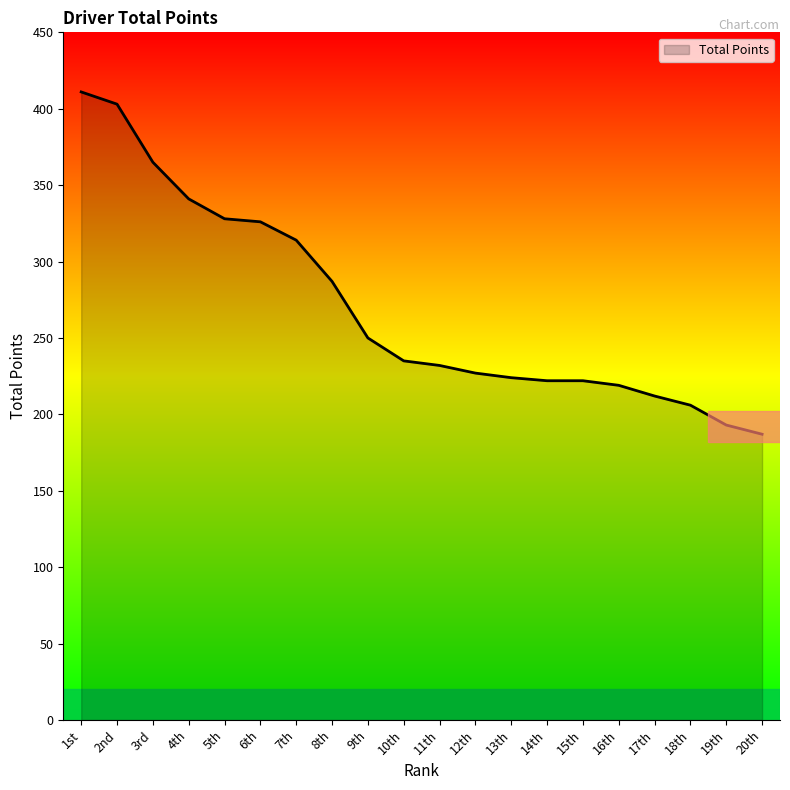

Reading left to right, list all the values displayed in this chart.

411	403	365	341	328	326	314	287	250	235	232	227	224	222	222	219	212	206	193	187